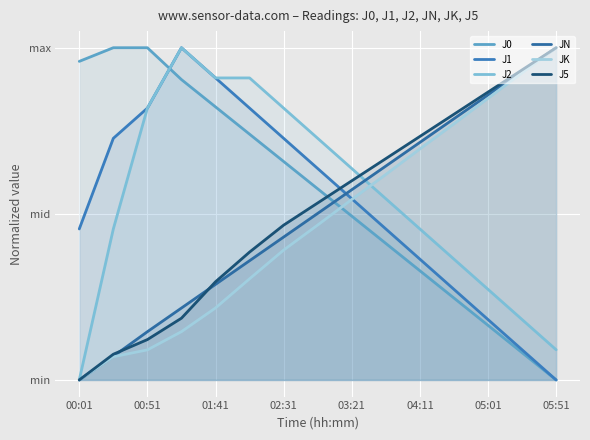

How many intersections are there between JN and J1?

1